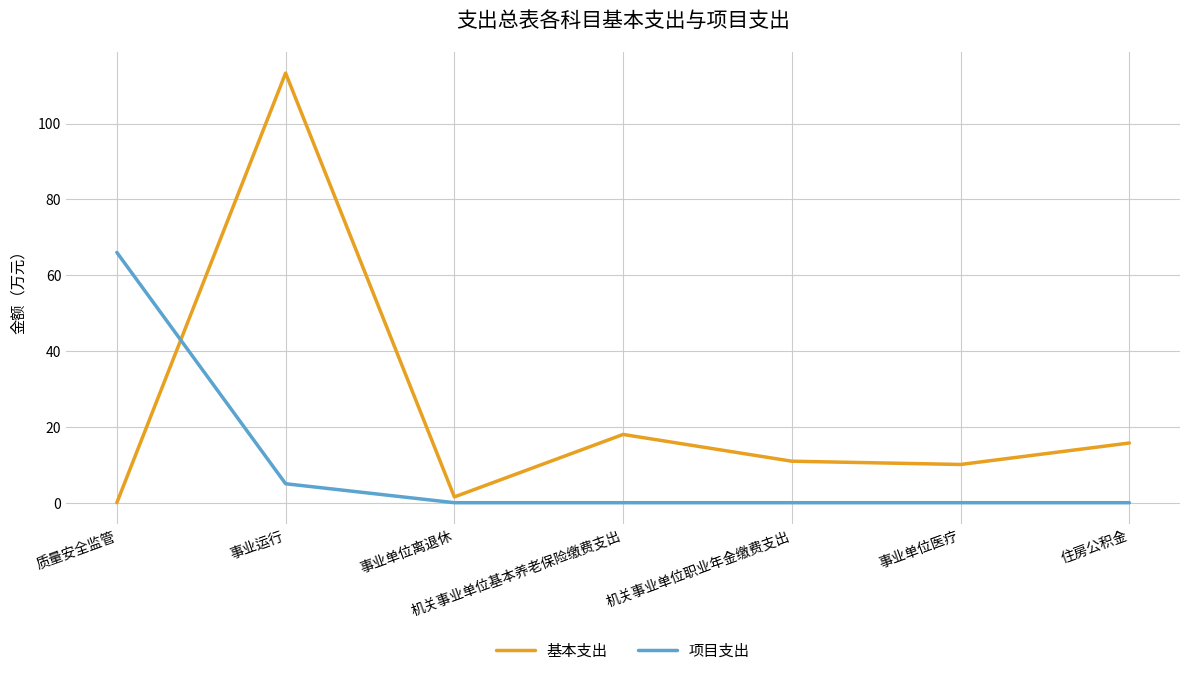

Is the value of 基本支出 at 机关事业单位职业年金缴费支出 greater than the value of 项目支出 at 事业运行?

Yes